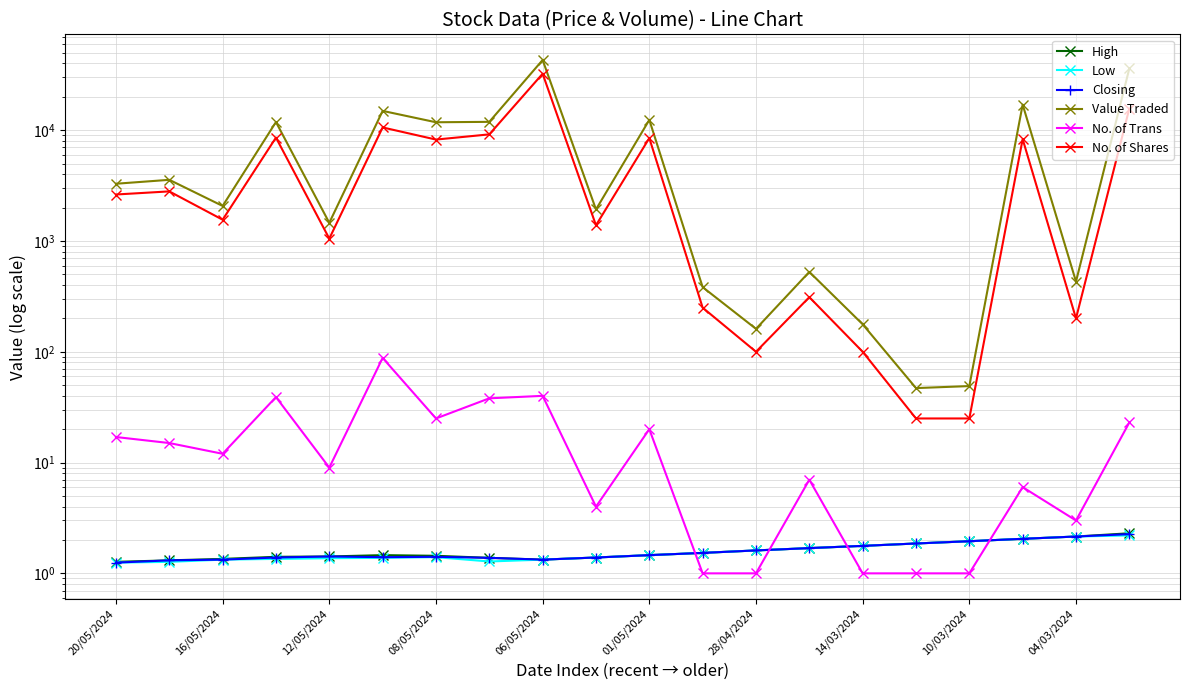

How many interior local valleys does the Value Traded series have?

7